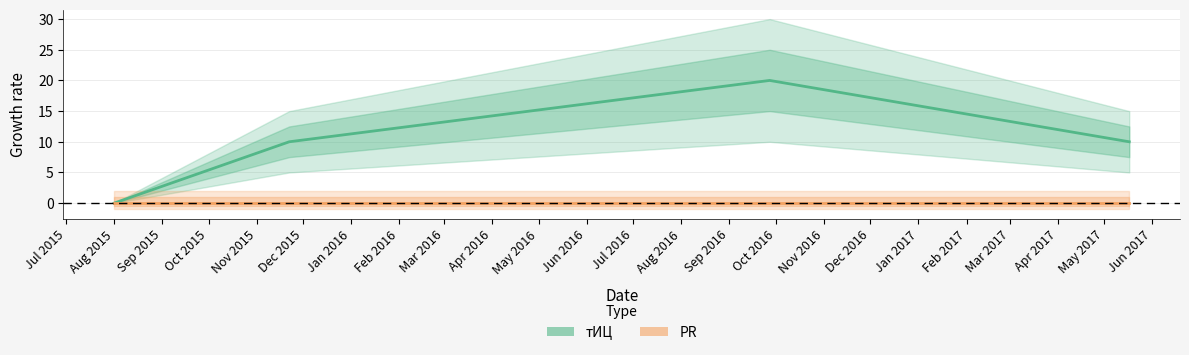

What is the sum of all values?

40